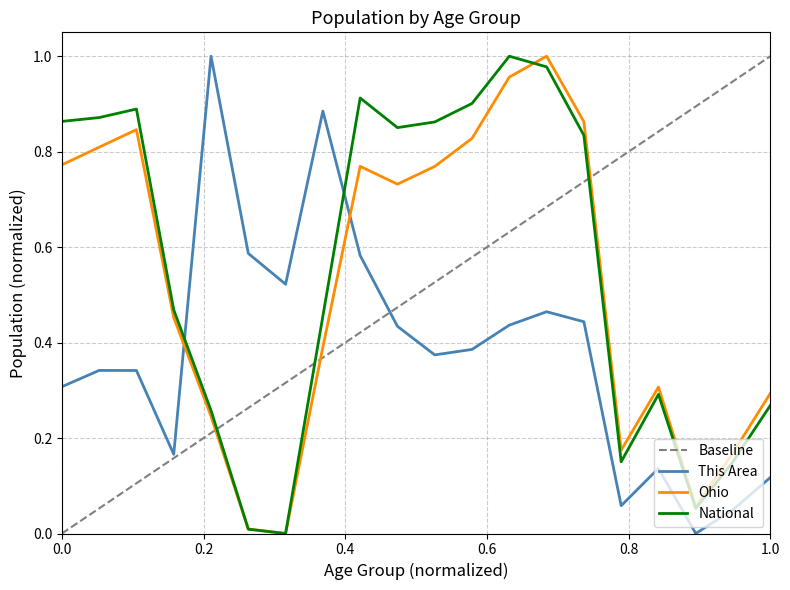

At 15 to 17, list the series in order from largest to smallest.

National, Ohio, This Area